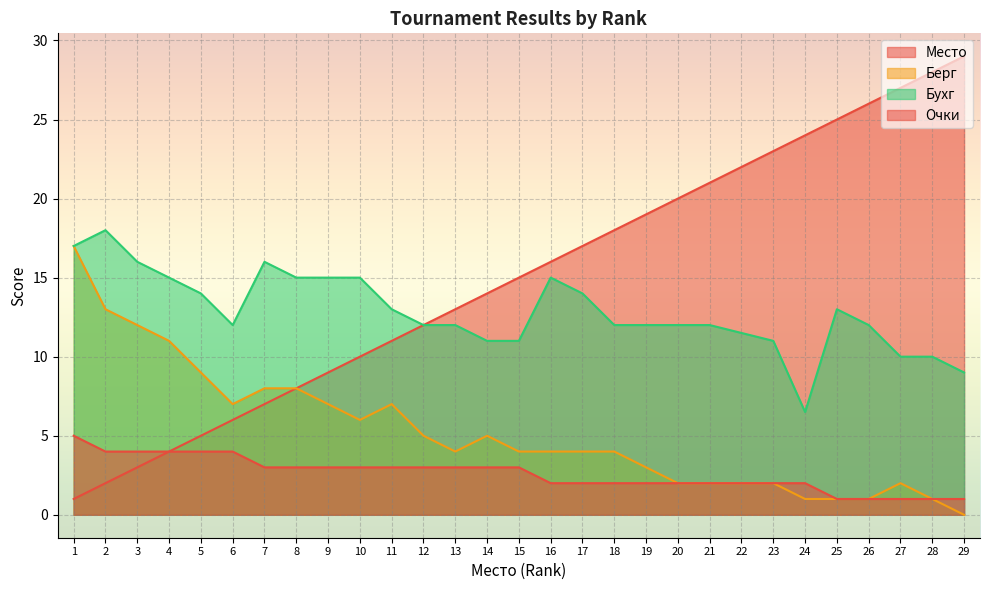

True or false: Место and Бухг cross at least once.

False